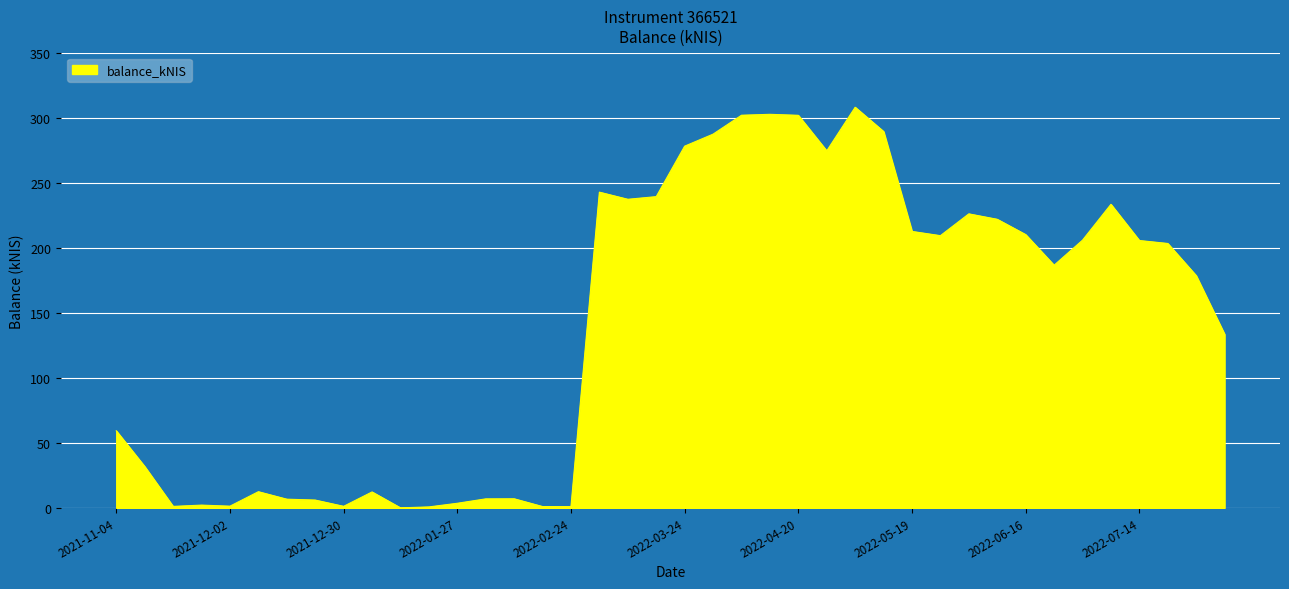

What is the difference between the maximum and minimum values?

308.1